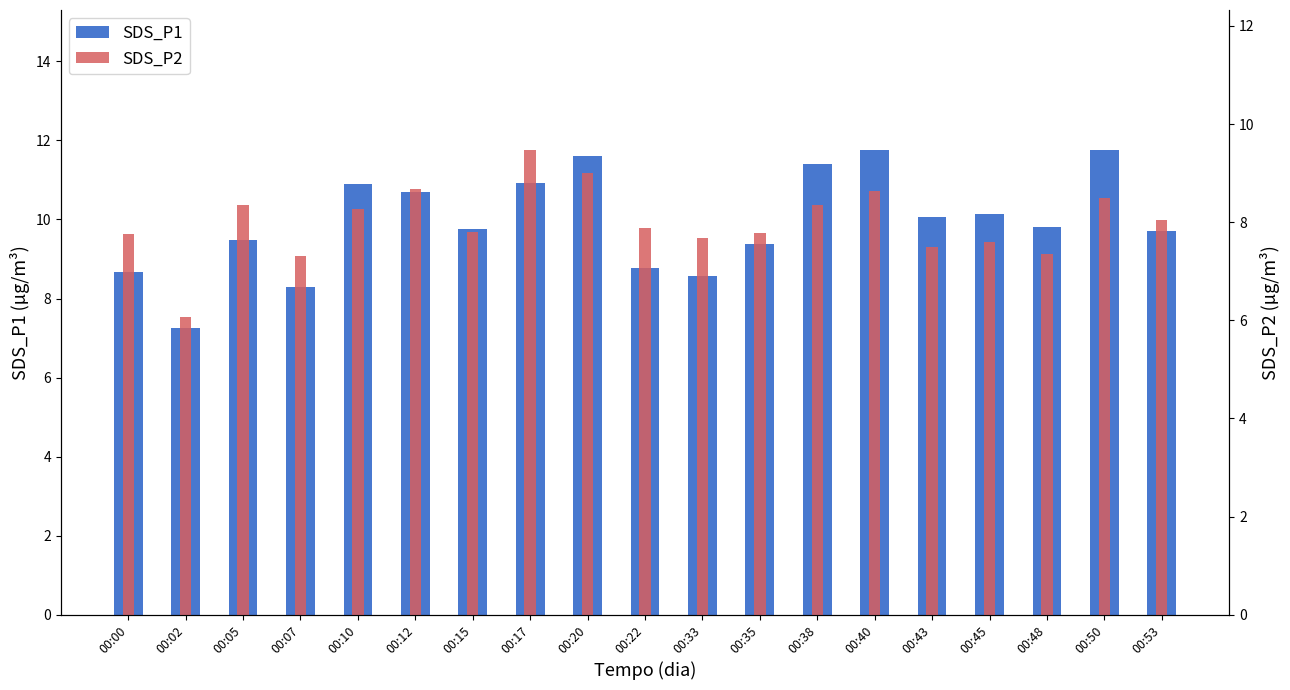

What is the value of the SDS_P1 bar at the 15th from the left?

10.1